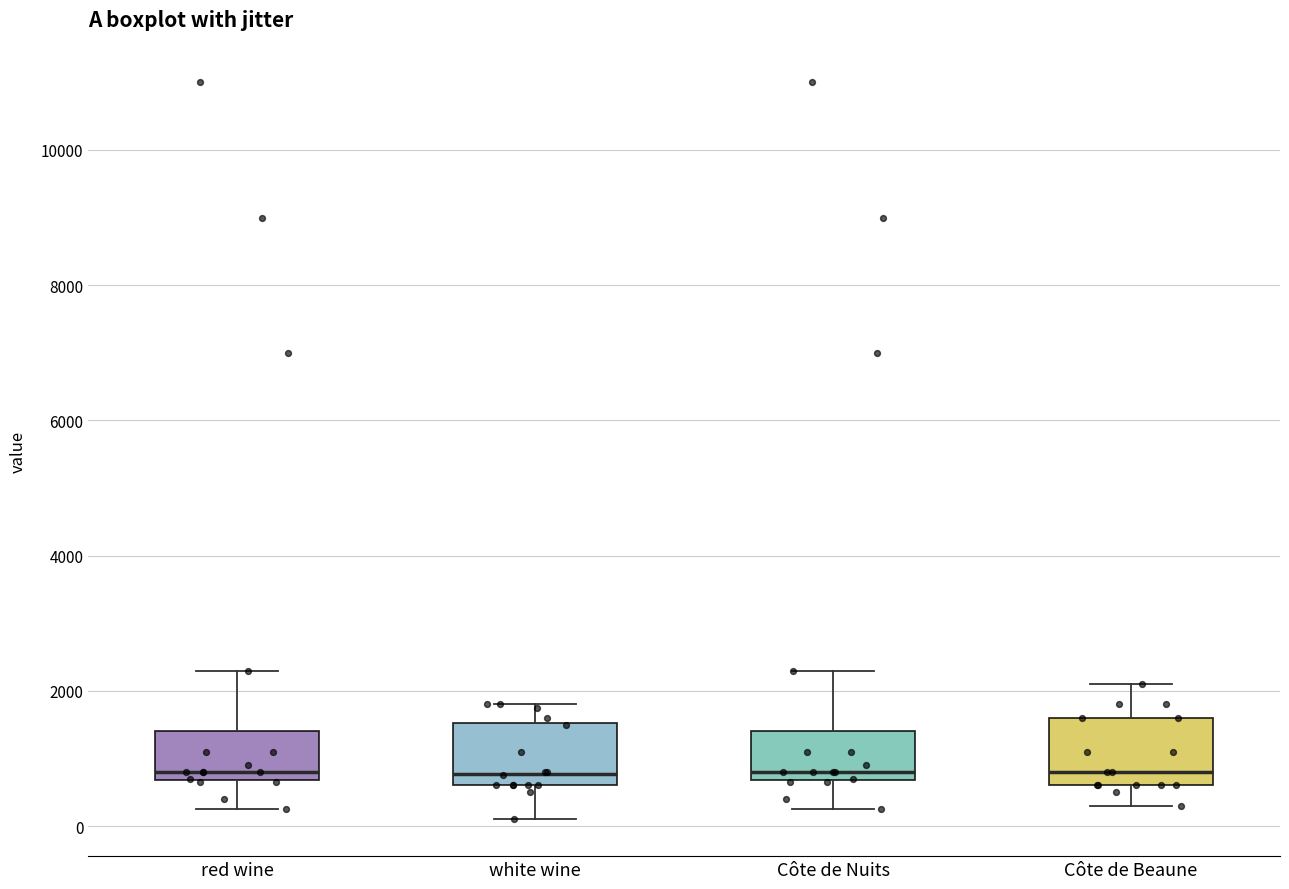

Where does the upper whisker of the box for white wine end on the y-axis? The values are not printed on the chart, so give them approximately, as read against the axis.

1800